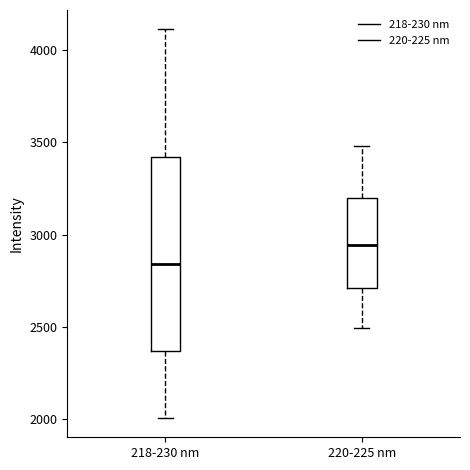

Reading left to right, transcribe this box plot: for each box, give where its median line is, the range the box spans, and where its two whiskers end, as read against the y-axis. The values are not printed on the chart, so give them approximately, as read against the axis.

218-230 nm: median 2850, box 2350 to 3400, whiskers 2000 to 4100
220-225 nm: median 2950, box 2700 to 3200, whiskers 2500 to 3500